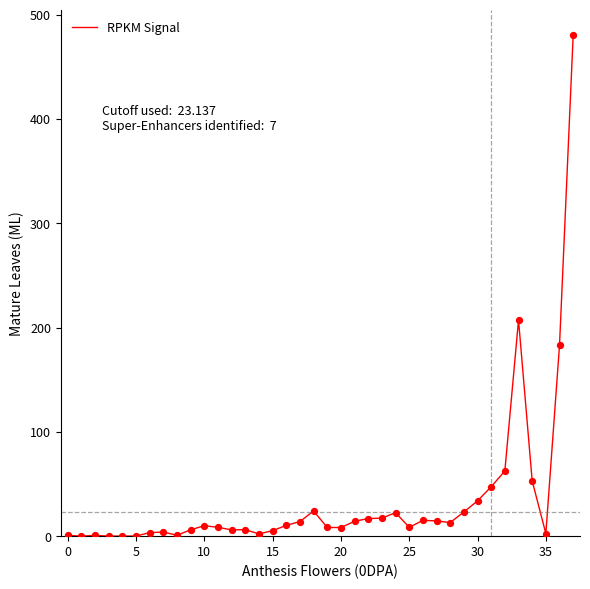

What is the greatest value displayed?

480.1